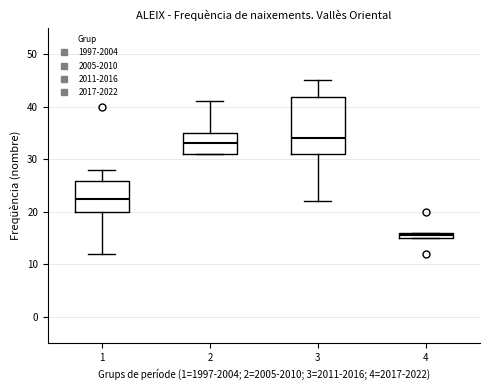

Comparing the boxes themselves (not the whiskers), which one is the tallest?

3